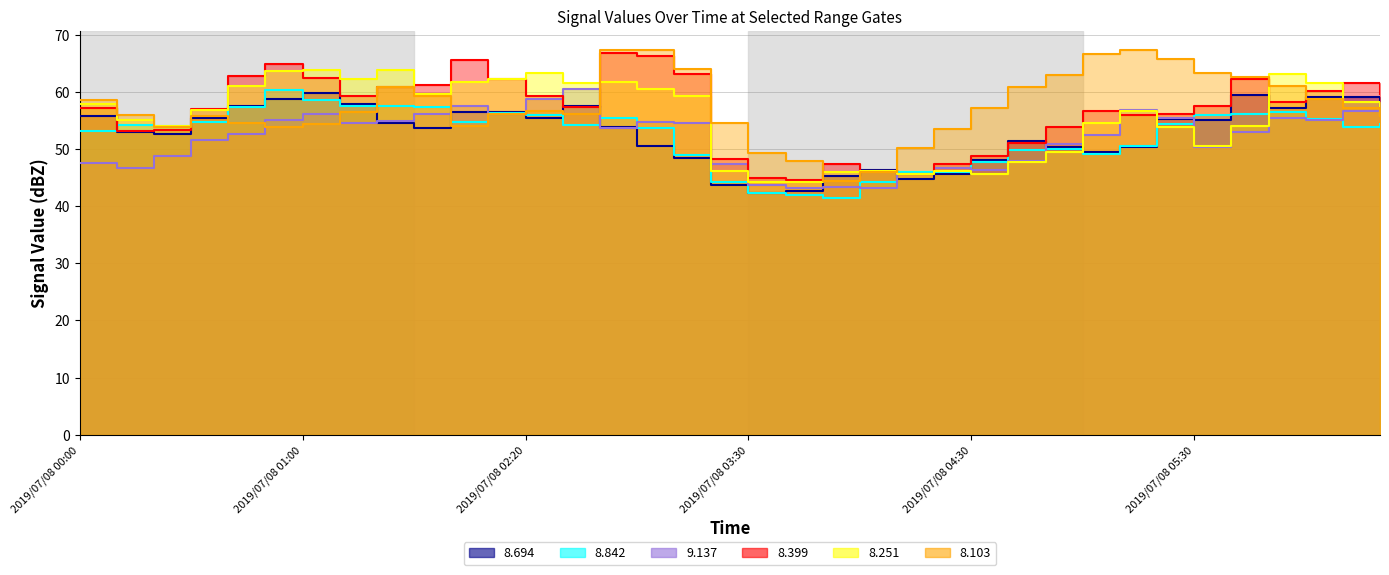

What is the label of the 36th point from the left?

2019/07/08 06:30